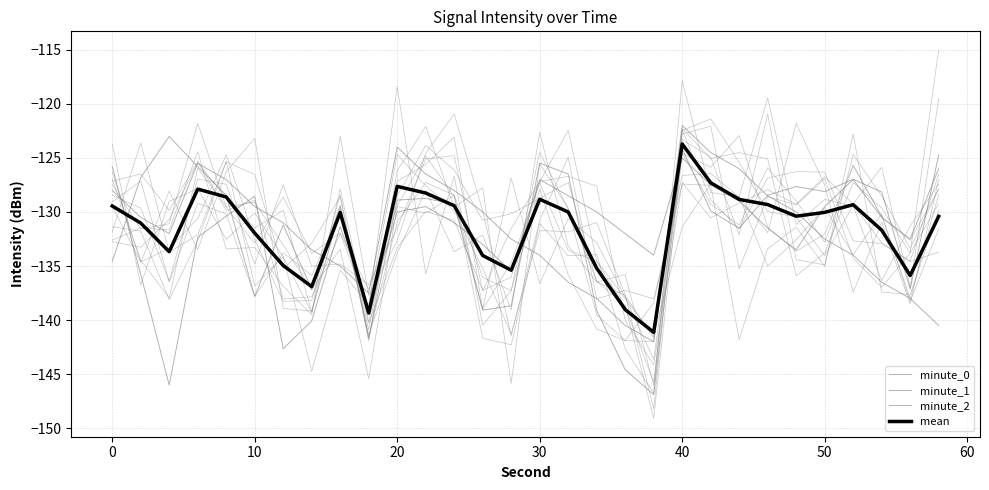

Does the chart have visible grid lines?

Yes